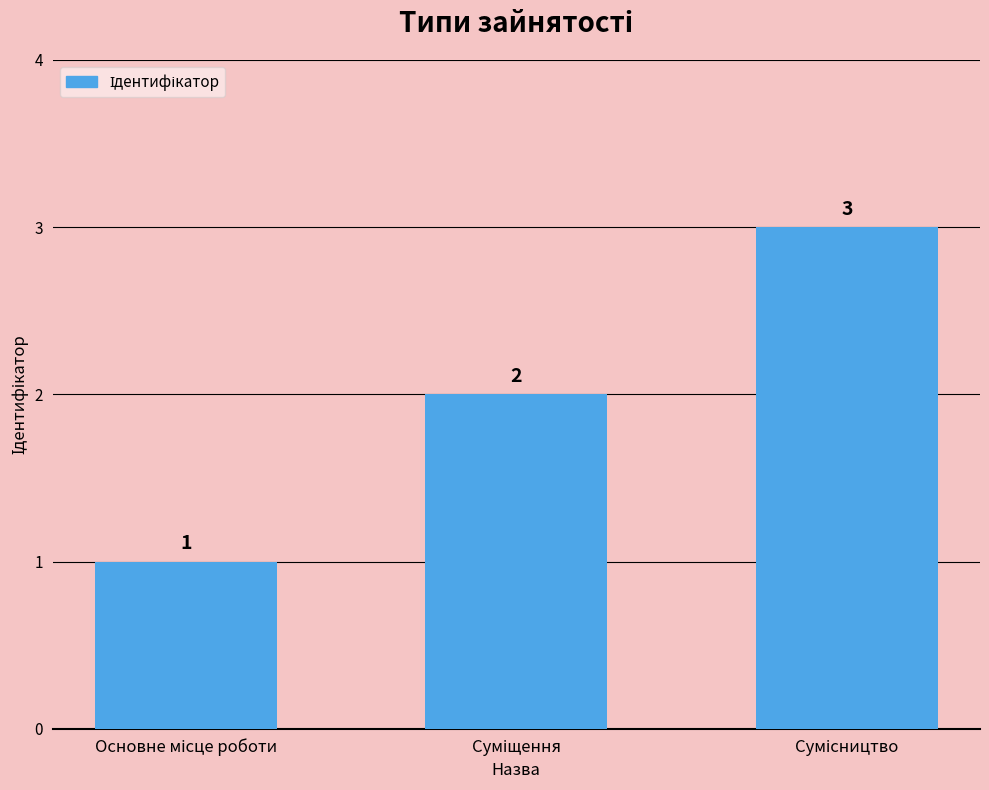

How many series are shown in this chart?

1